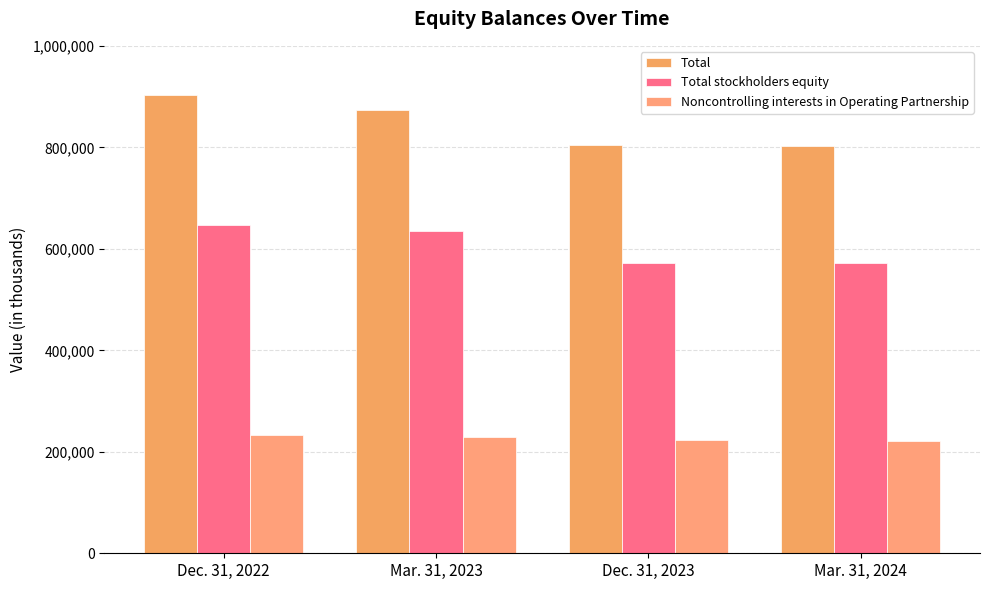

What is the sum of all Total stockholders equity values?

2426130